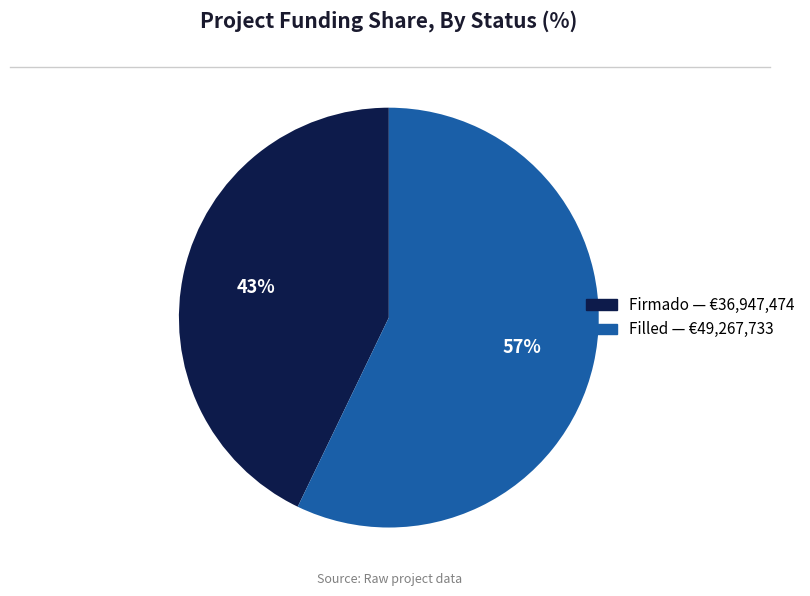

To the nearest percent, what is the average slice percentage?

50%